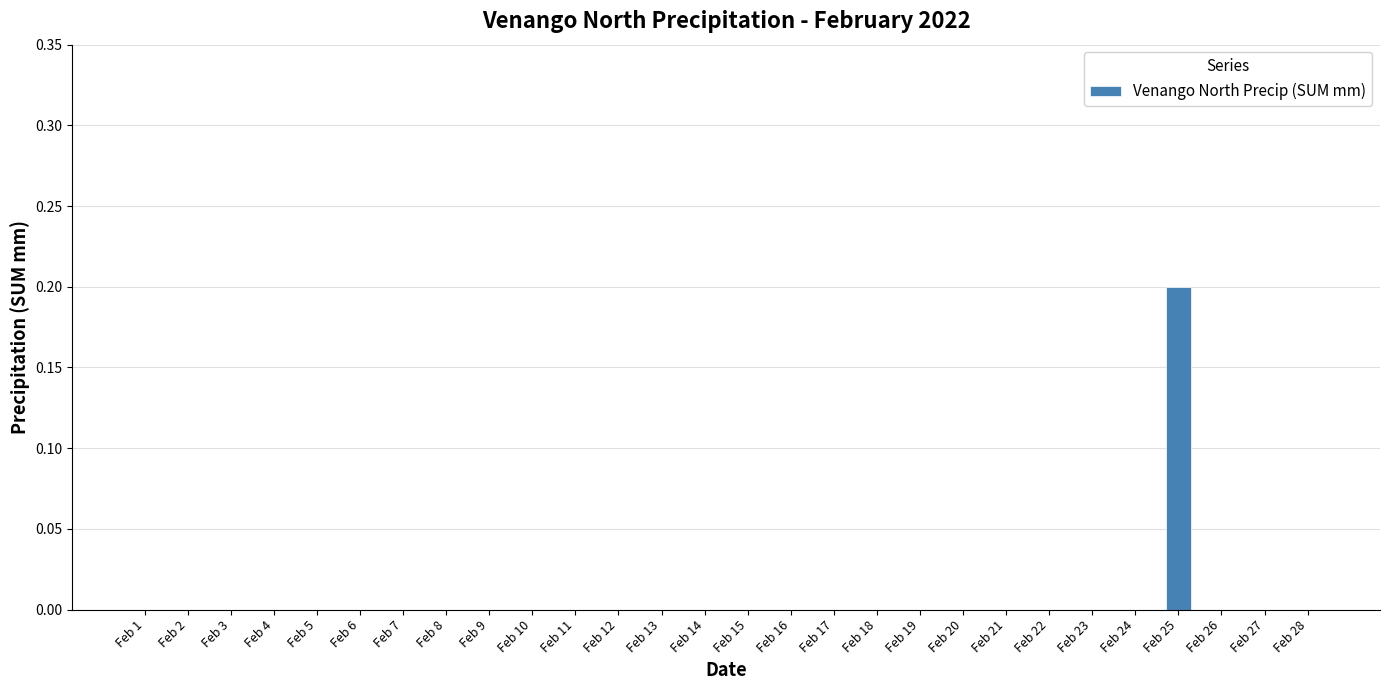

Is it true that the value at Feb 9 is -0.1?

False